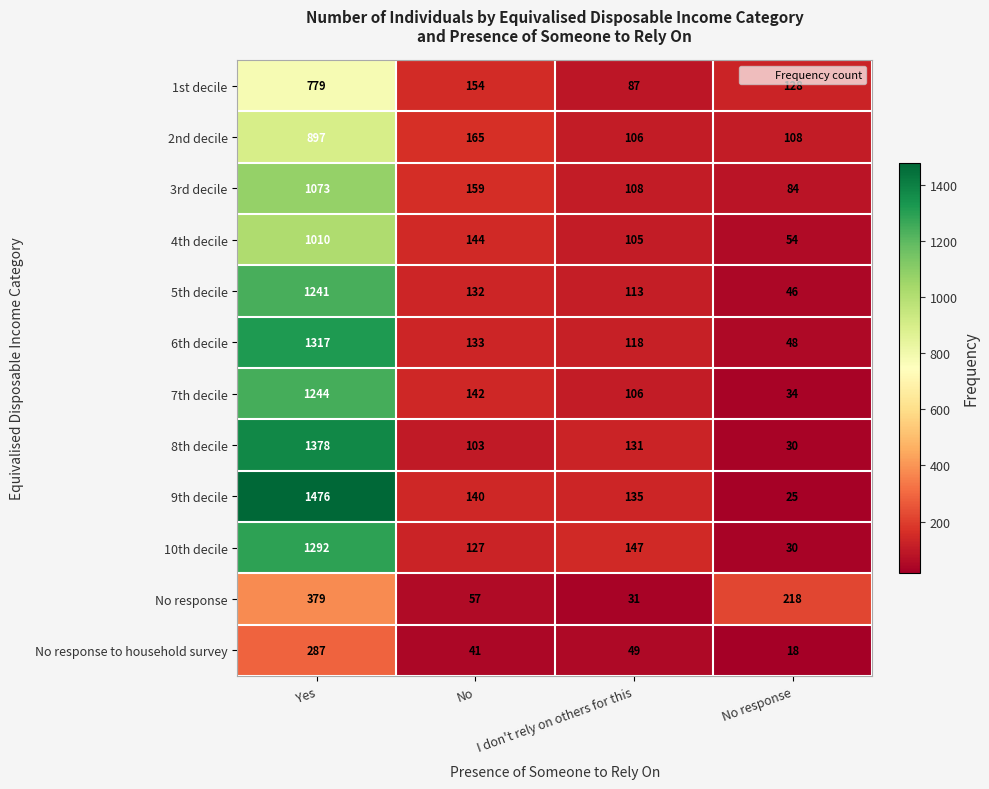

What is the sum of all 7th decile values?

1526